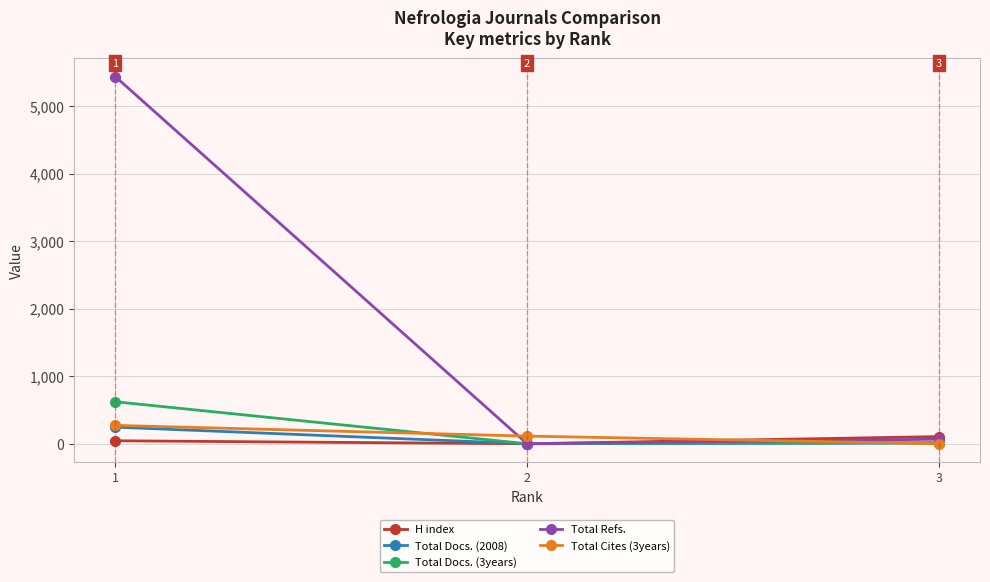

Which series has the widest spread of values?

Total Refs.